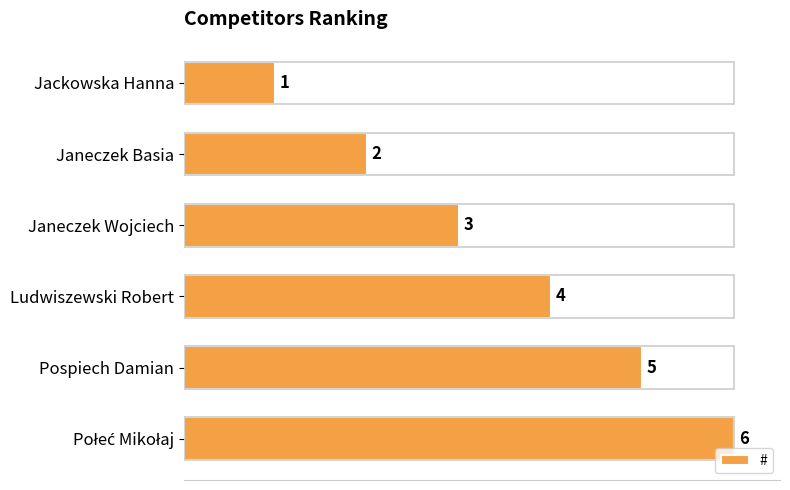

Is it true that the value at Janeczek Basia is 3?

False